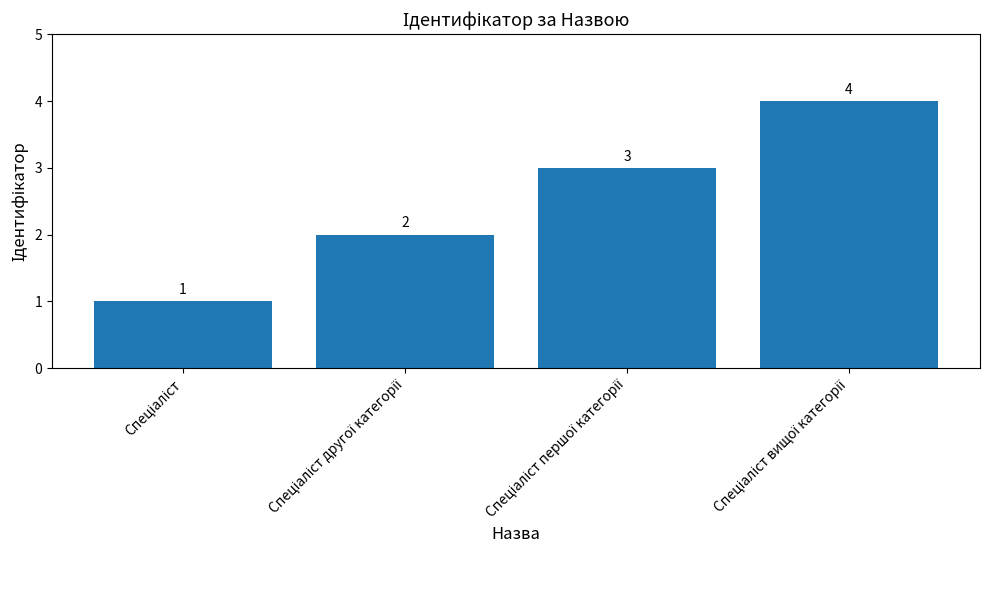

How many distinct data groups are displayed?

1